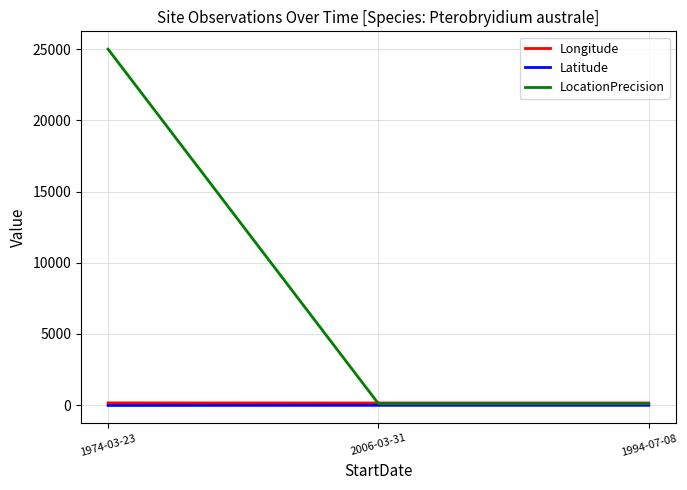

What is the difference between the Latitude values at 1974-03-23 and 2006-03-31?

10.6